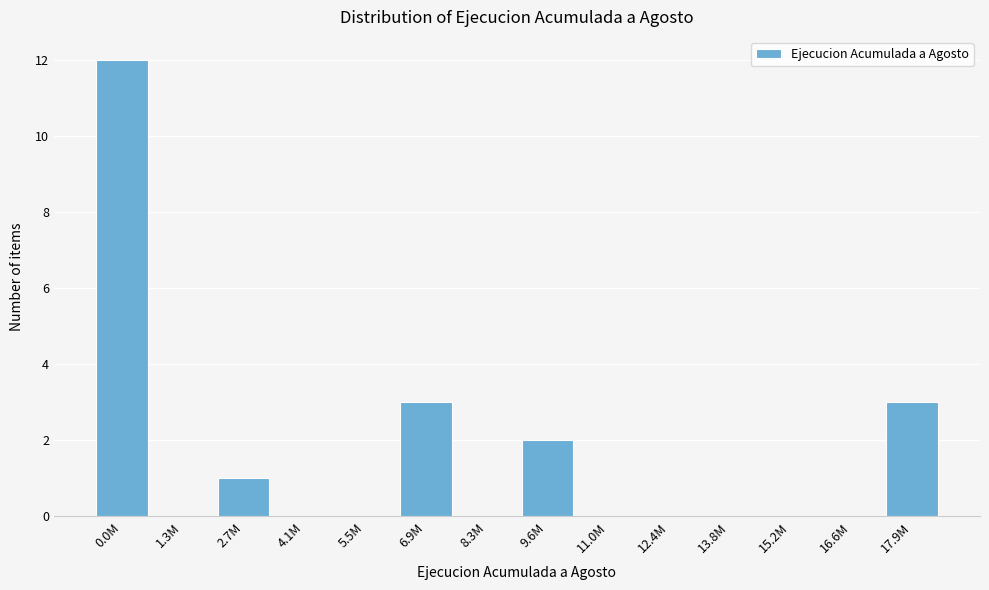

Reading left to right, extract all data points from this chart.

0.0M=12	1.3M=0	2.7M=1	4.1M=0	5.5M=0	6.9M=3	8.3M=0	9.6M=2	11.0M=0	12.4M=0	13.8M=0	15.2M=0	16.6M=0	17.9M=3